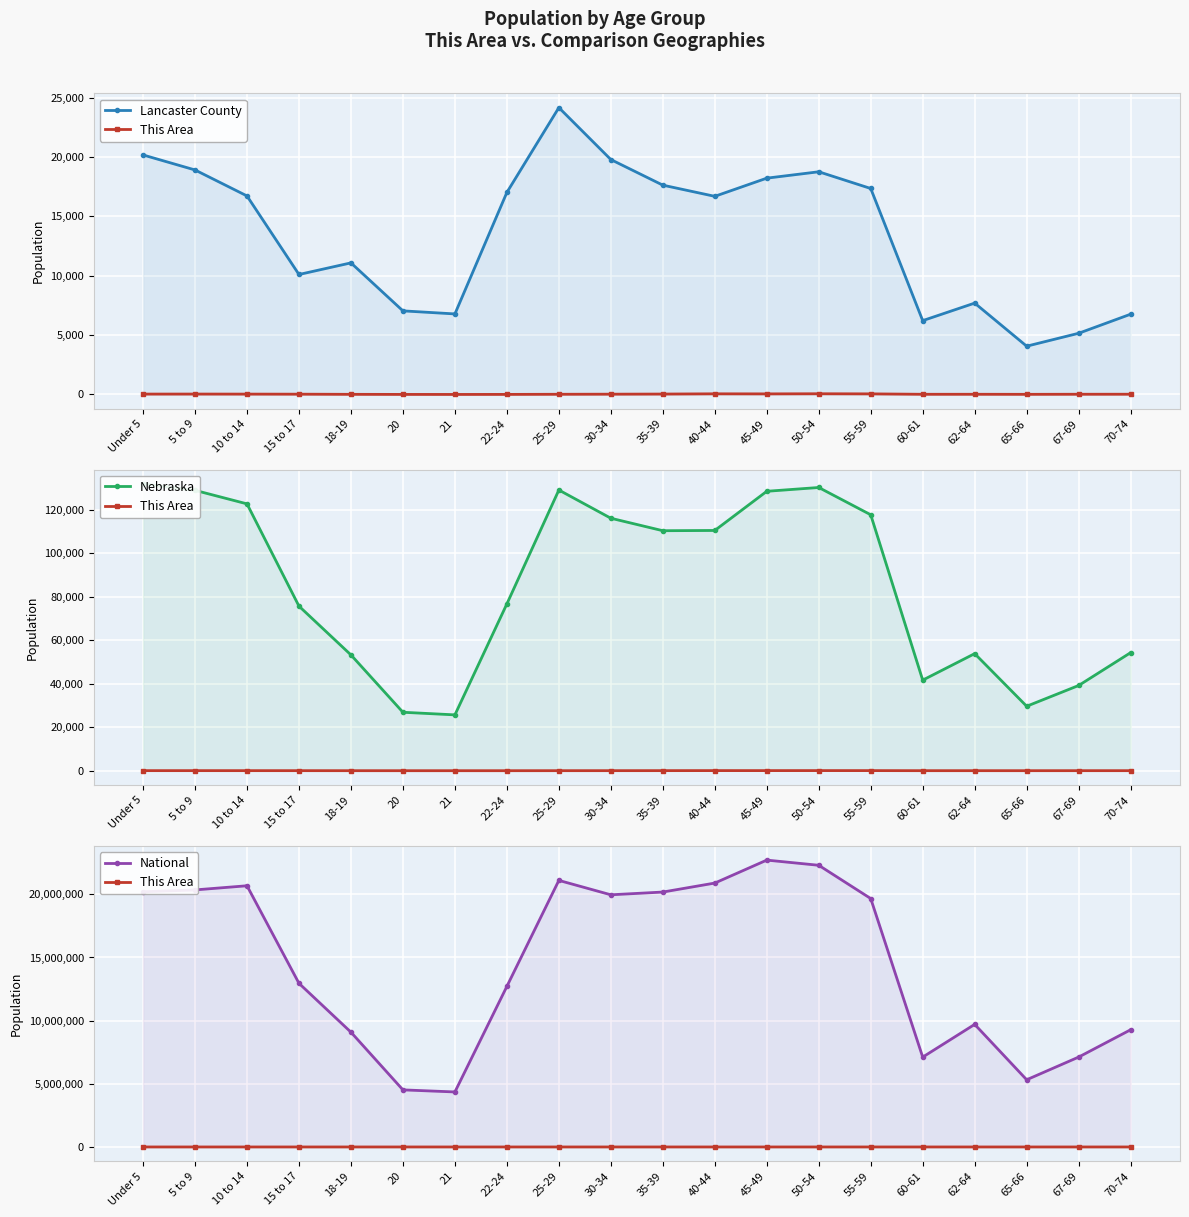

Does the chart display data point markers on the line(s)?

Yes